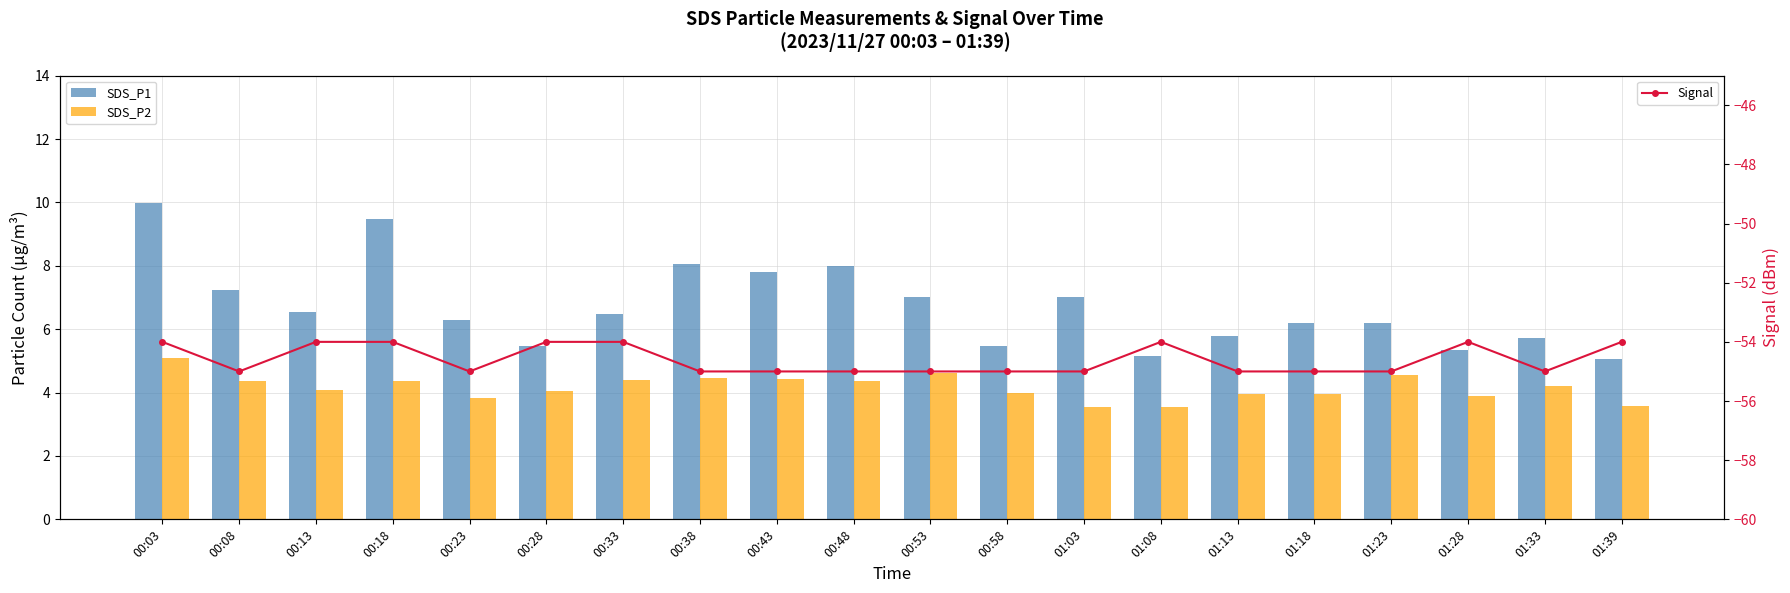

What is the total value across all series at 00:03?

-38.9